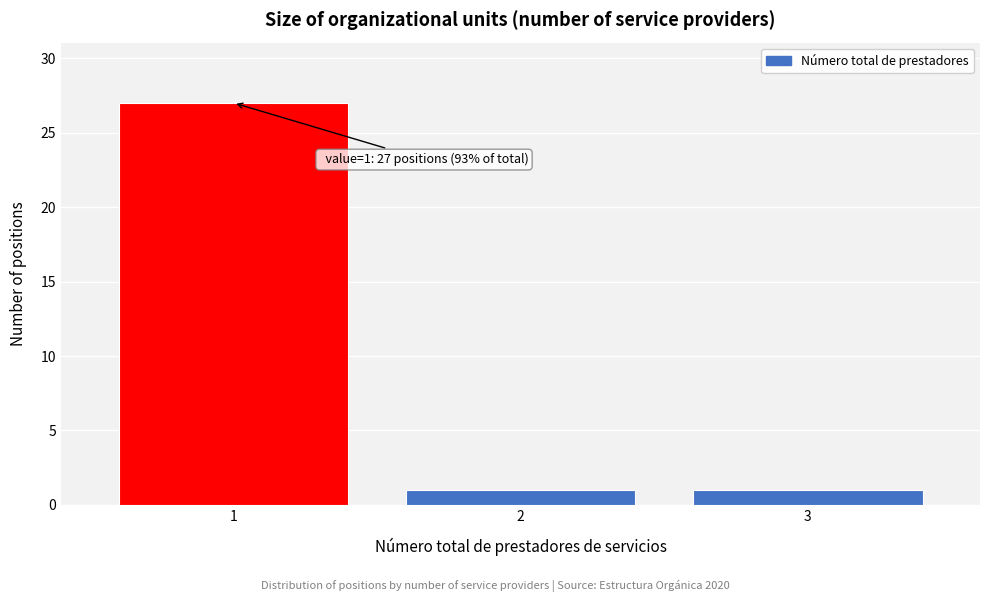

Reading left to right, list all the values displayed in this chart.

27	1	1